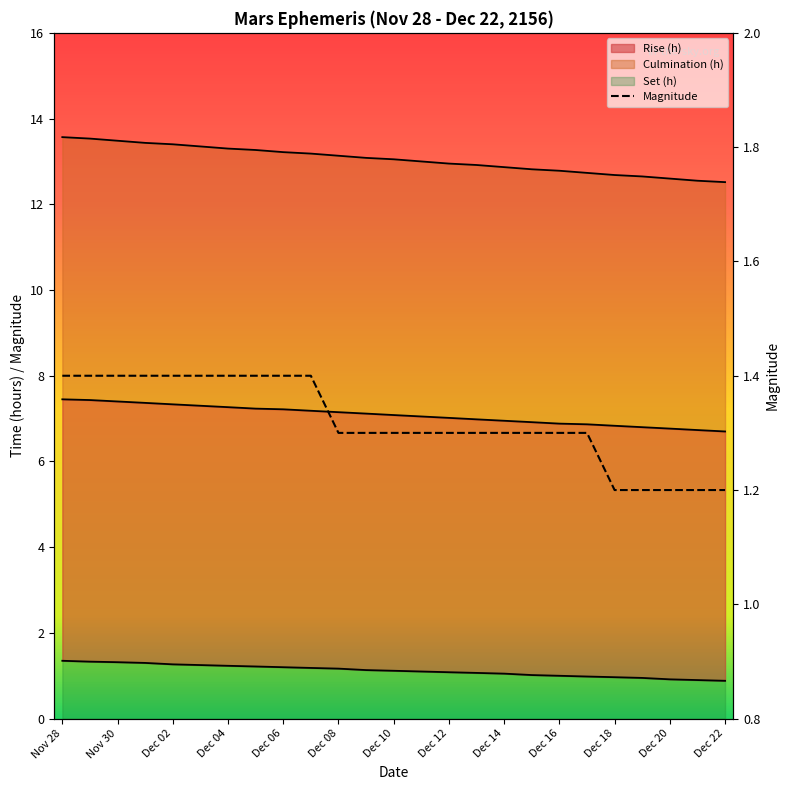

At how many categories does at least one series exceed 1?

25